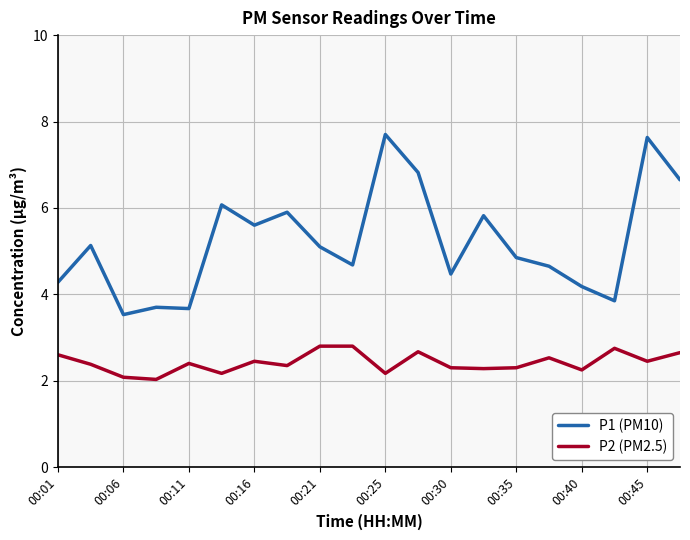

What is the maximum value shown in the chart?

7.7